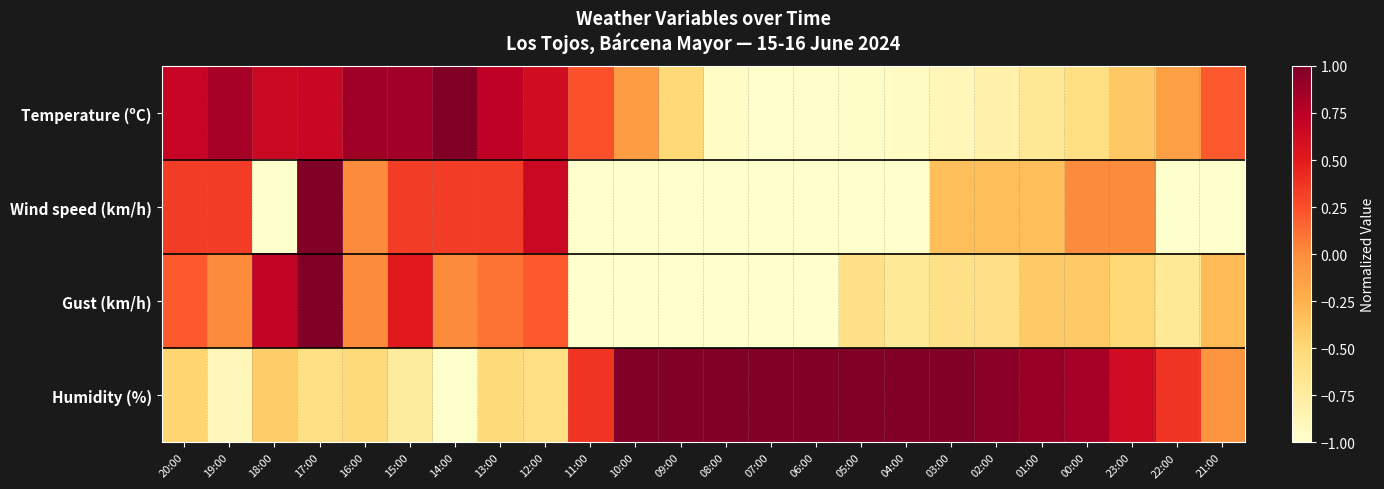

Which series has the widest spread of values?

Temperature (ºC)